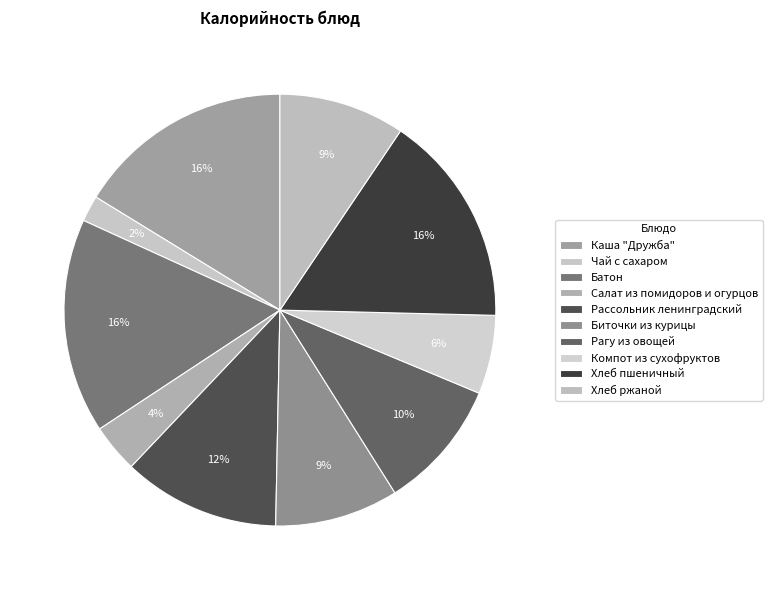

To the nearest percent, what is the difference between the largest and smallest slice percentages?

14%